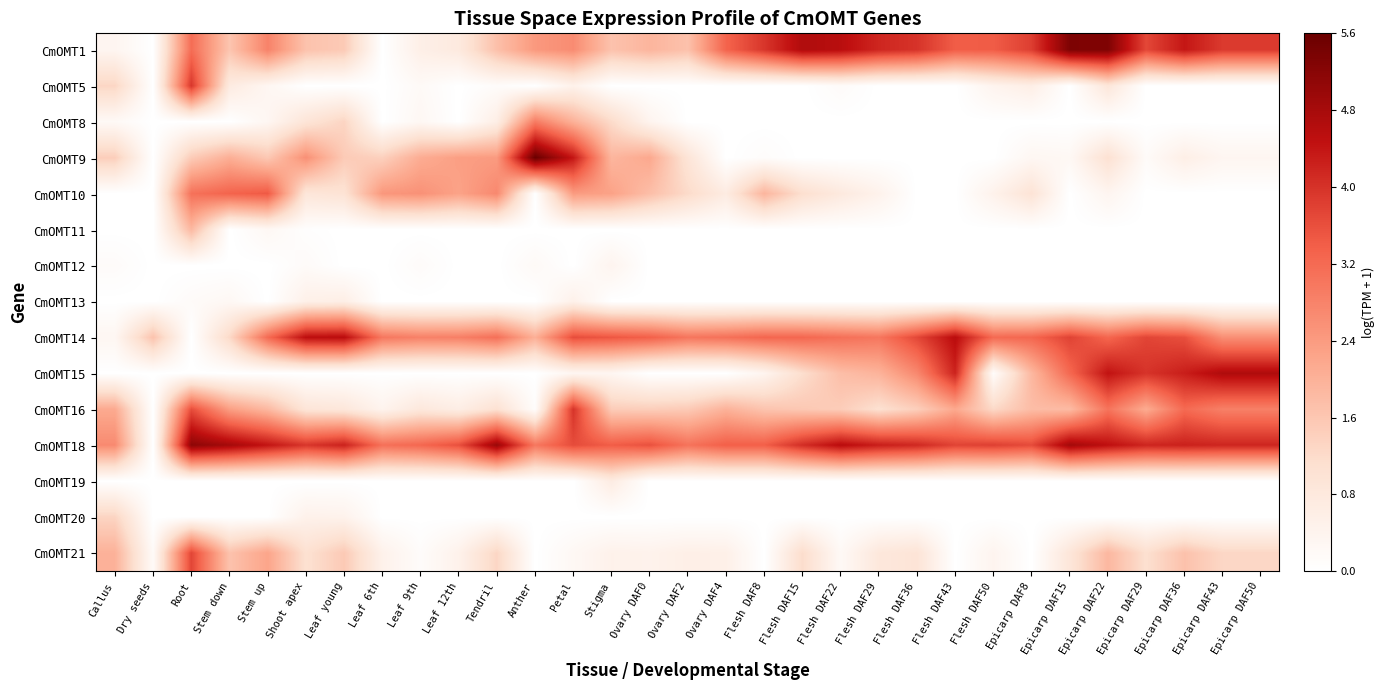

List the series in order of their peak value, lowest first.

CmOMT12, CmOMT13, CmOMT19, CmOMT20, CmOMT11, CmOMT8, CmOMT10, CmOMT21, CmOMT5, CmOMT16, CmOMT14, CmOMT15, CmOMT18, CmOMT1, CmOMT9